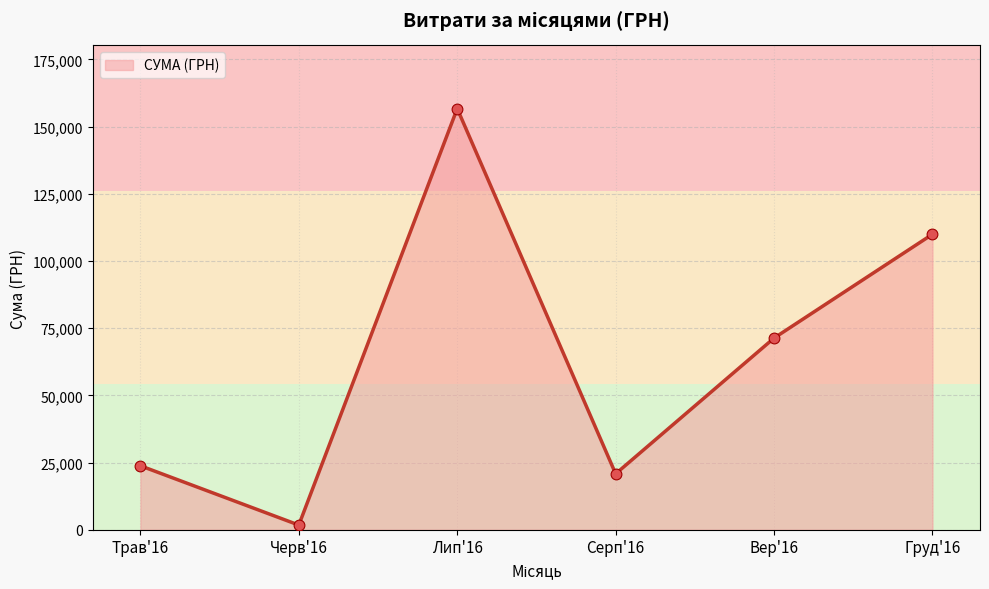

What is the change in value from Лип'16 to Груд'16?

-46743.6